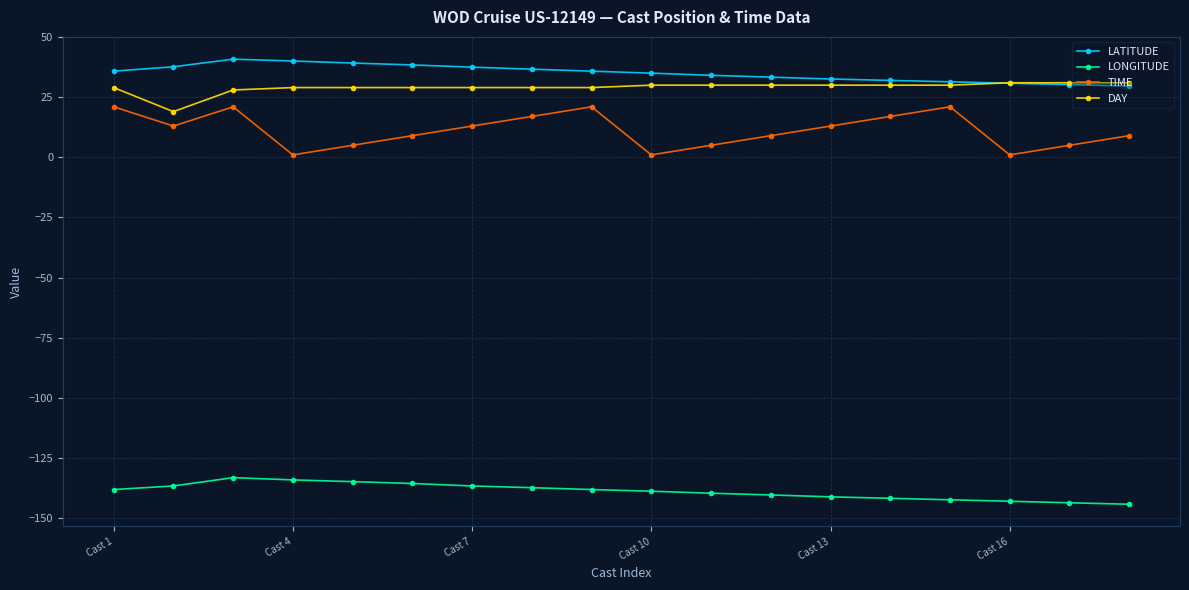

True or false: DAY and LONGITUDE cross at least once.

False